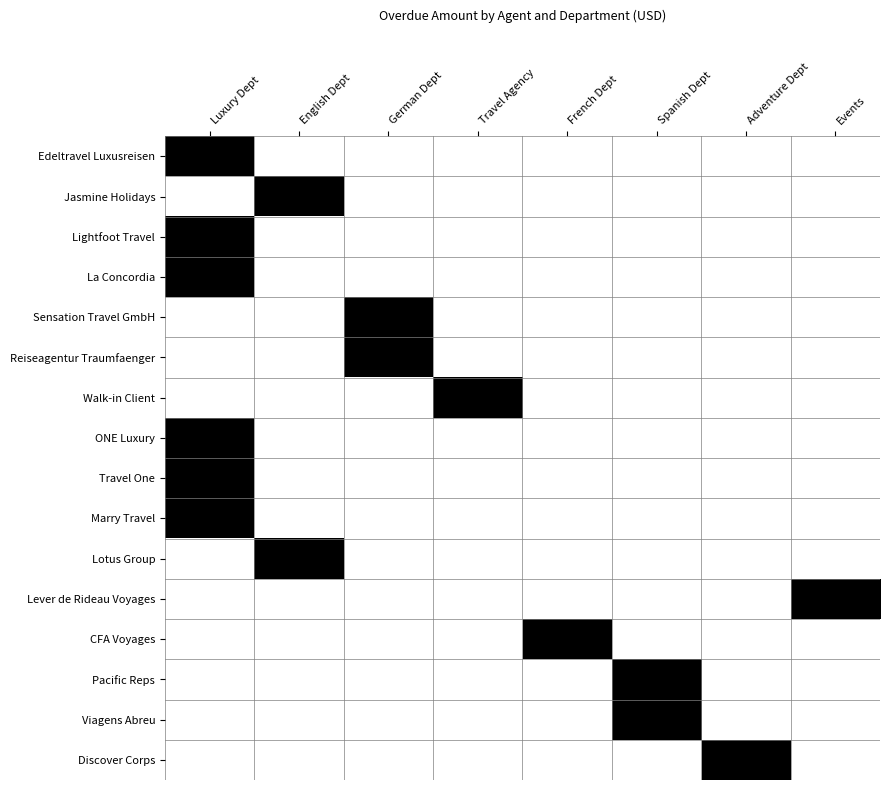

What is the total value across all series at Luxury Dept?

6